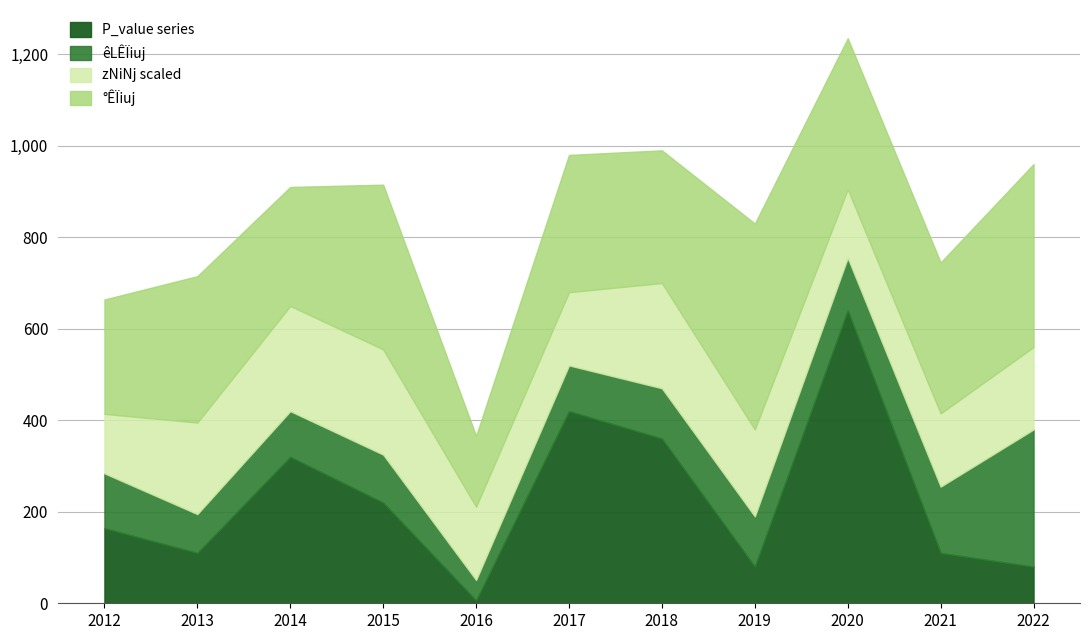

Which category has the highest value in the P_value series series?

2020